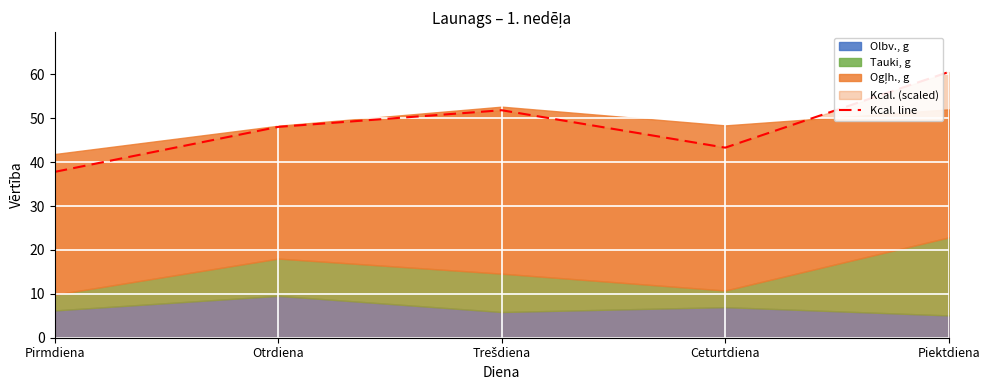

At which category does the chart reach its peak across all series?

Piektdiena